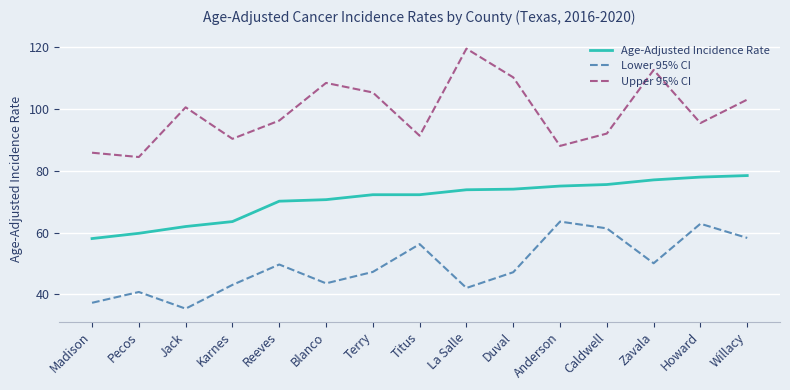

List the series in order of their peak value, lowest first.

Lower 95% CI, Age-Adjusted Incidence Rate, Upper 95% CI